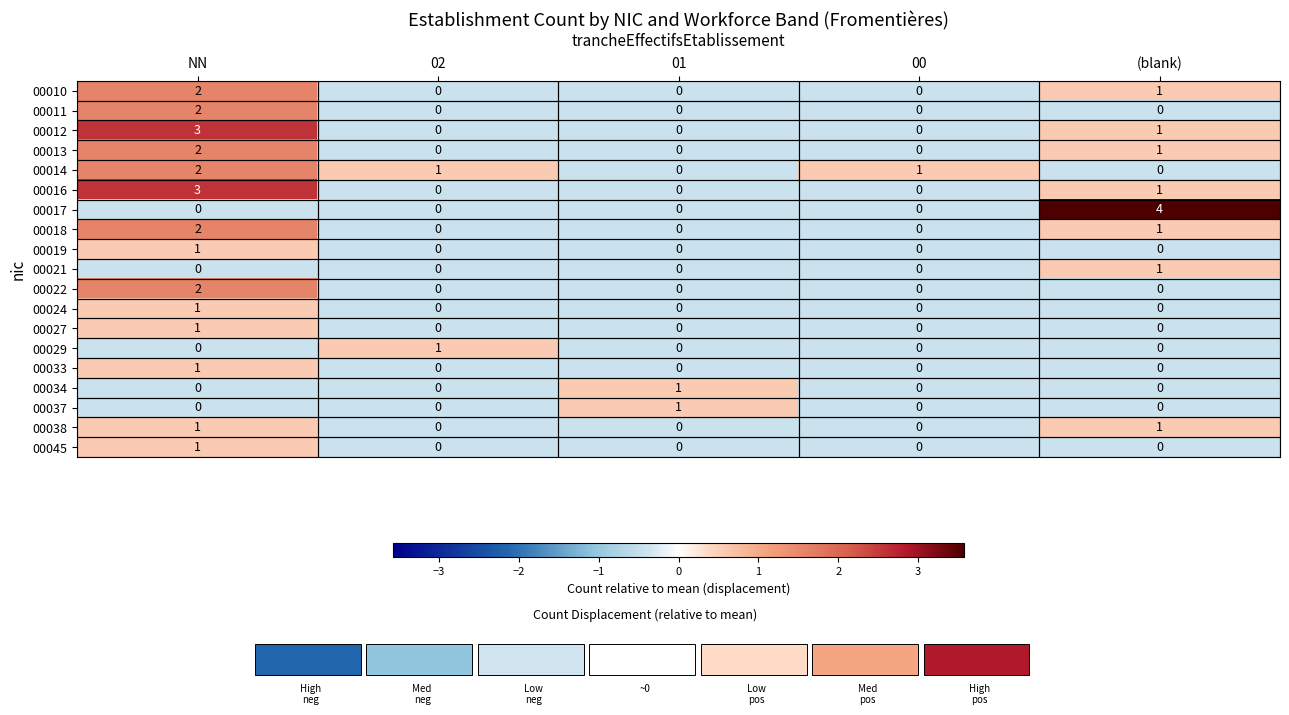

At how many categories does at least one series exceed 0?

5